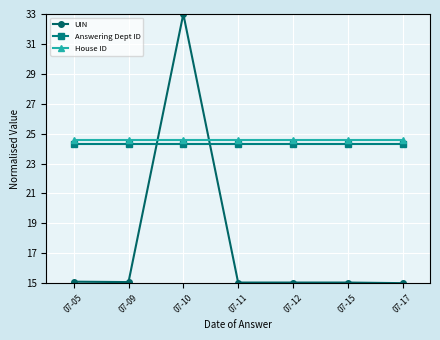

What is the total value across all series at 07-17?

63.9